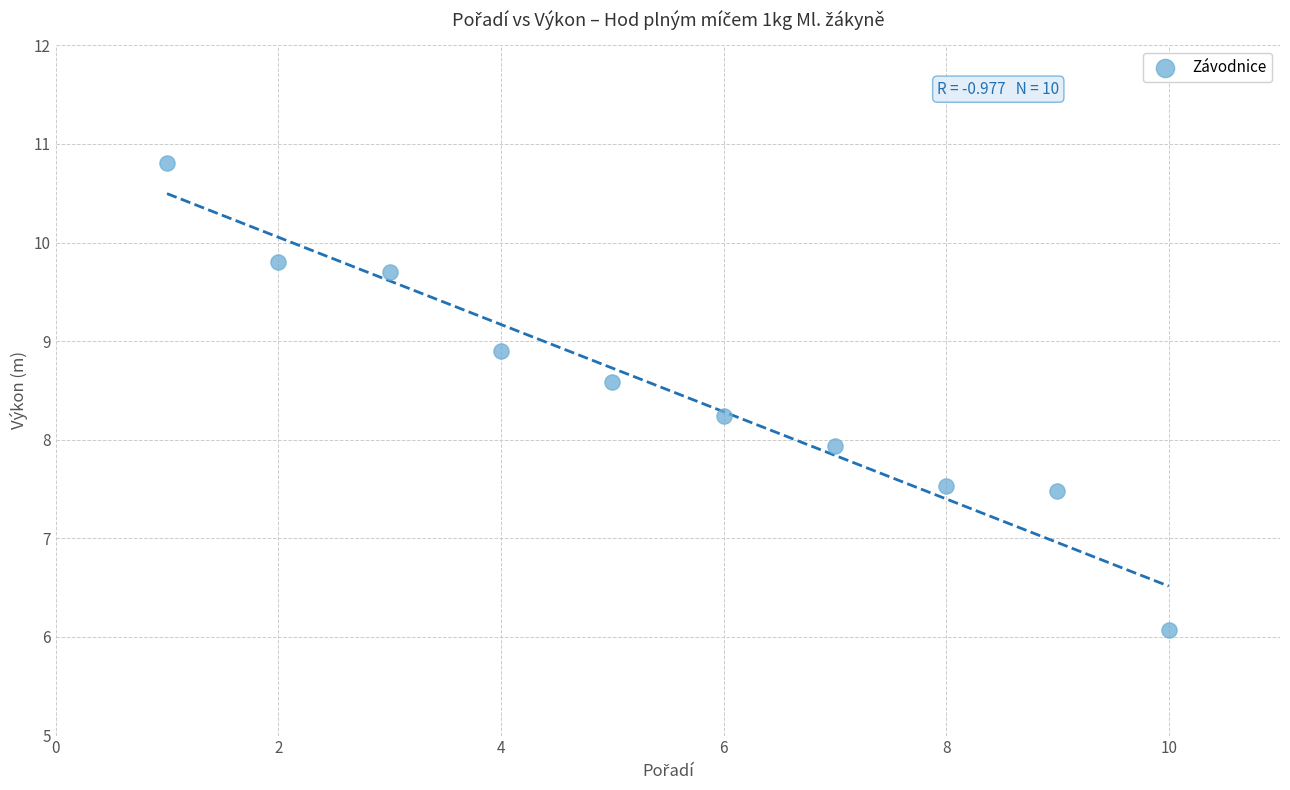

What is the average Y value?

8.5